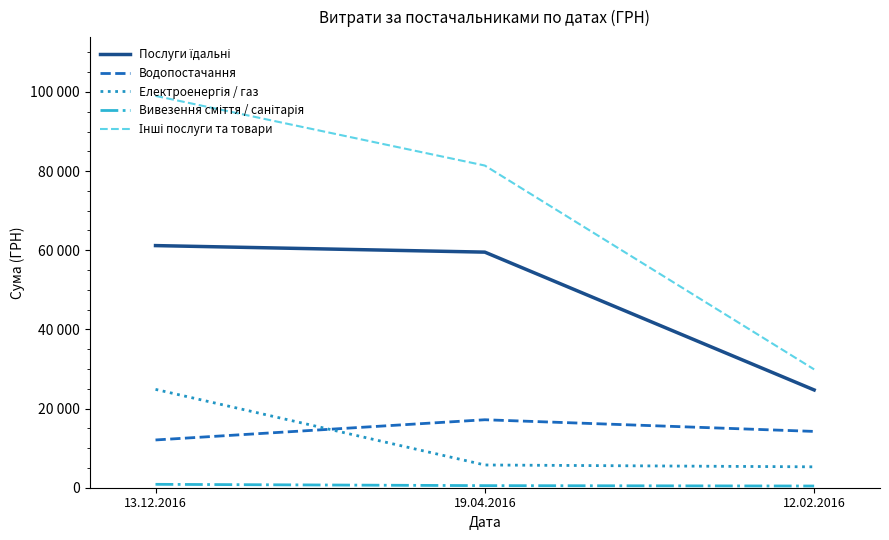

Is this an area chart (filled region under the line)?

No